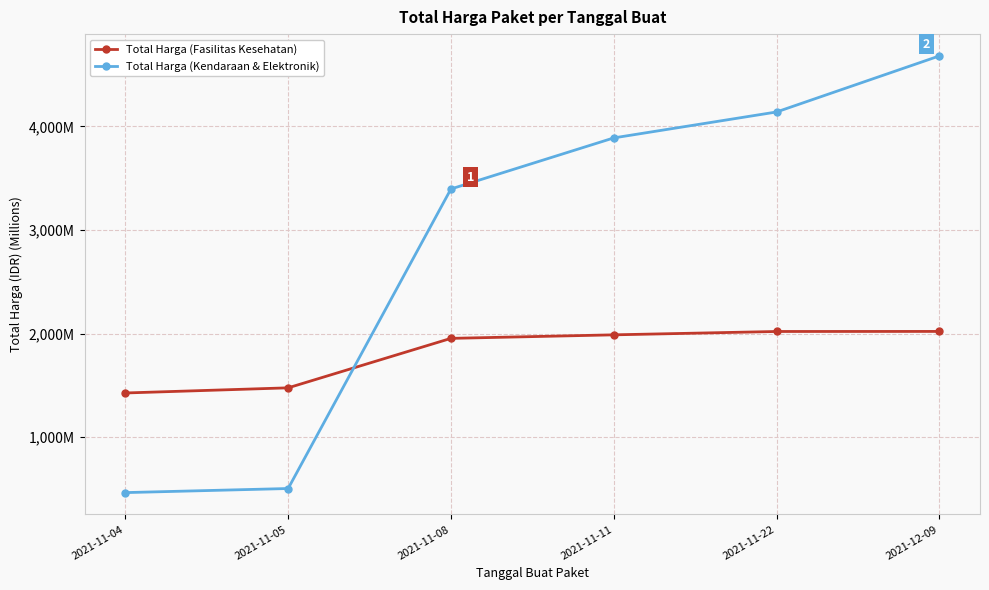

What are all the series names shown in the legend?

Total Harga (Fasilitas Kesehatan), Total Harga (Kendaraan & Elektronik)